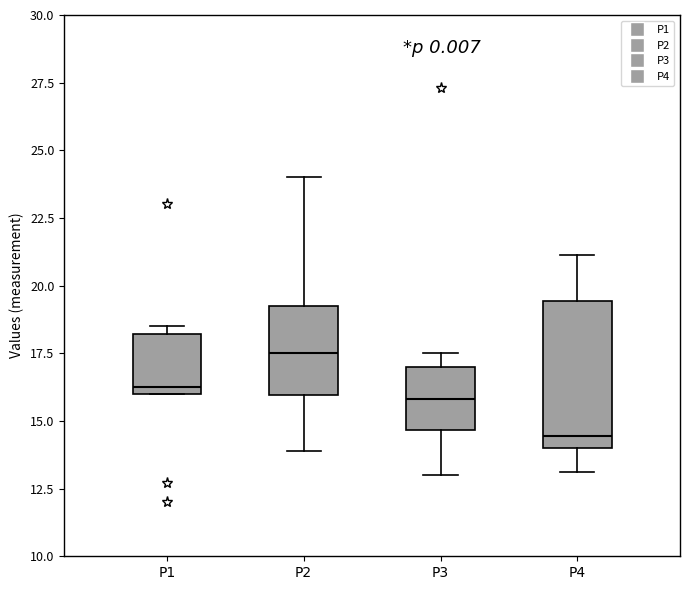

Reading left to right, transcribe this box plot: for each box, give where its median line is, the range the box spans, and where its two whiskers end, as read against the y-axis. The values are not printed on the chart, so give them approximately, as read against the axis.

P1: median 16.5, box 16.0 to 18.0, whiskers 16.0 to 18.5
P2: median 17.5, box 16.0 to 19.5, whiskers 14.0 to 24.0
P3: median 16.0, box 14.5 to 17.0, whiskers 13.0 to 17.5
P4: median 14.5, box 14.0 to 19.5, whiskers 13.0 to 21.0